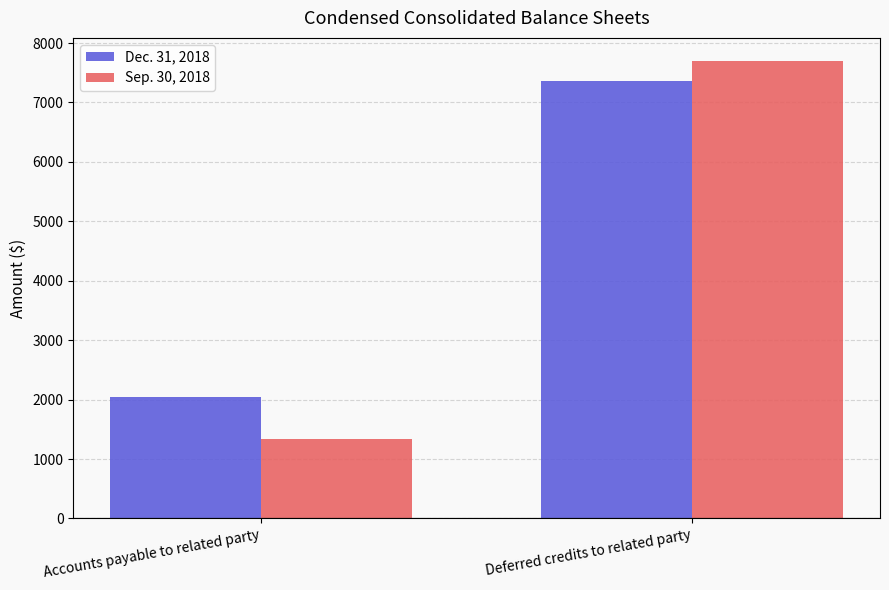

Rank the series at Deferred credits to related party from highest to lowest value.

Sep. 30, 2018, Dec. 31, 2018